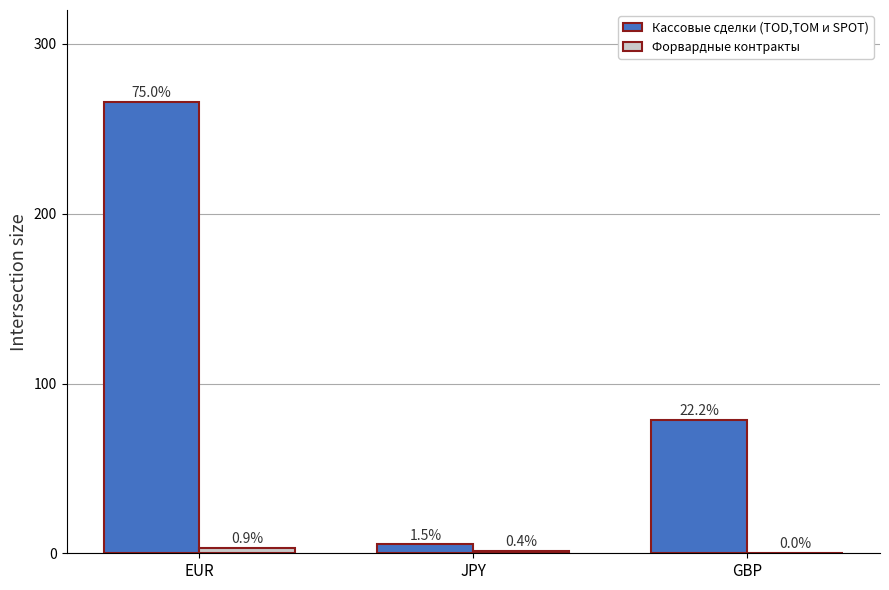

Rank the series by their average value, from lowest to highest.

Форвардные контракты, Кассовые сделки (TOD,TOM и SPOT)